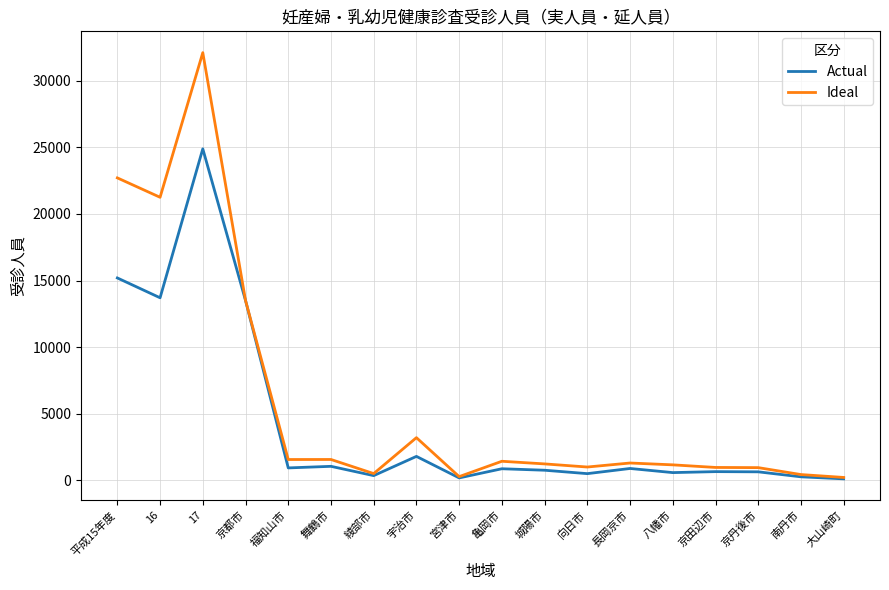

Which series has the largest total across all categories?

Ideal